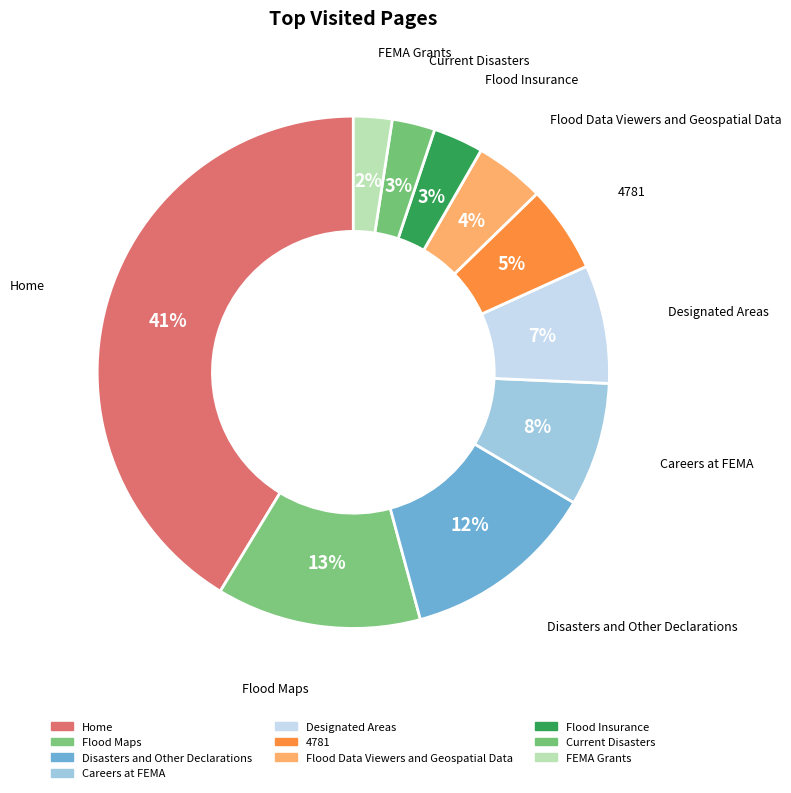

Count the number of slices in the pie.

10